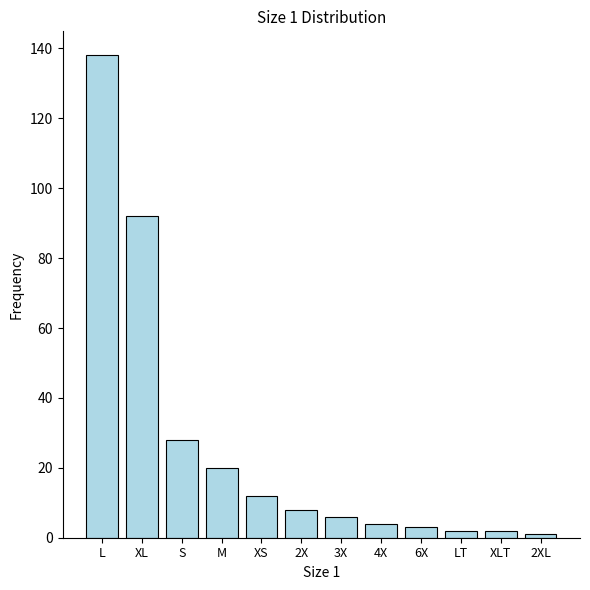

Reading right to left, extract all data points from this chart.

1	2	2	3	4	6	8	12	20	28	92	138